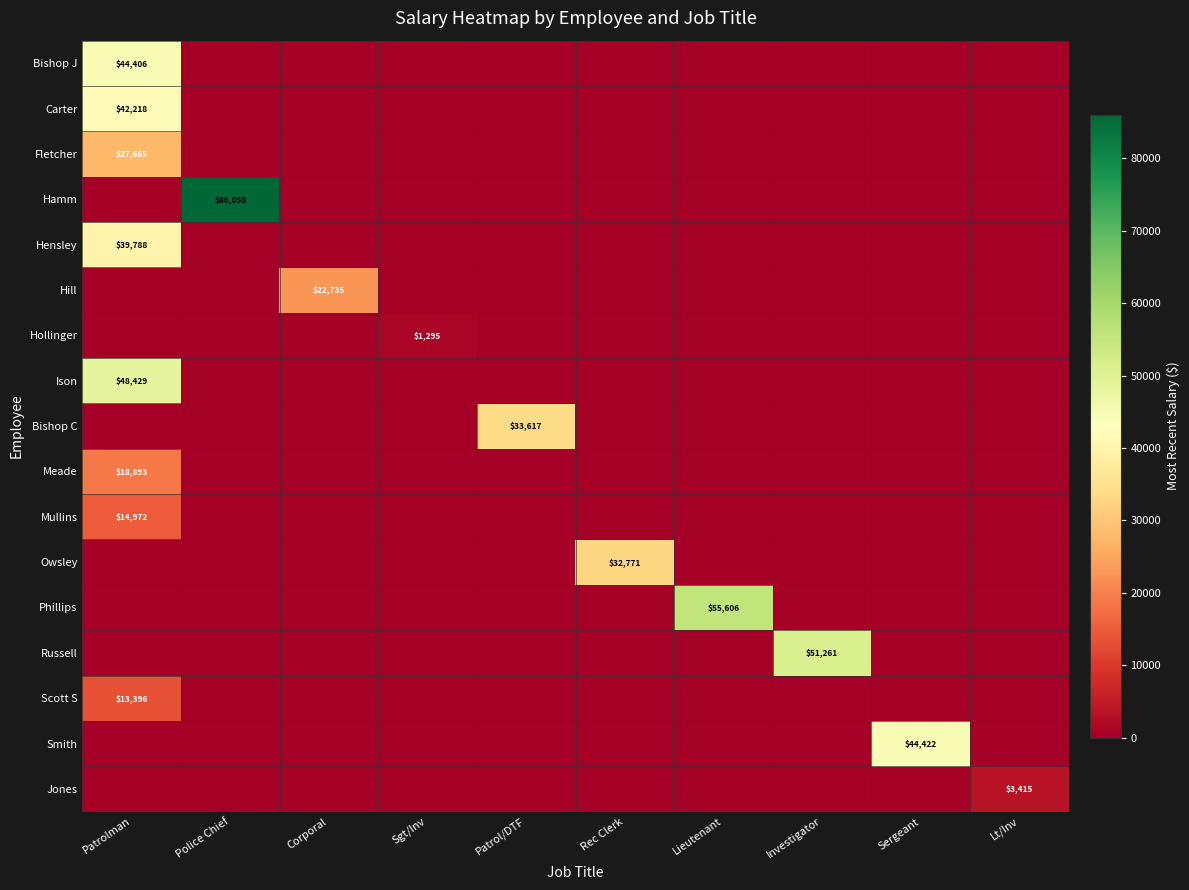

True or false: Smith has a value of 24122 at Sergeant.

False